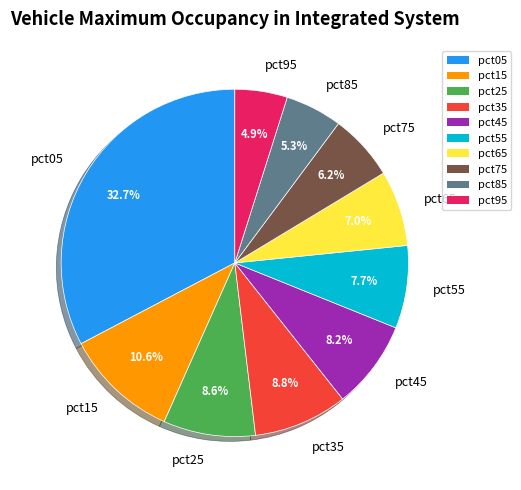

Does pct15 represent more than half of the total?

No